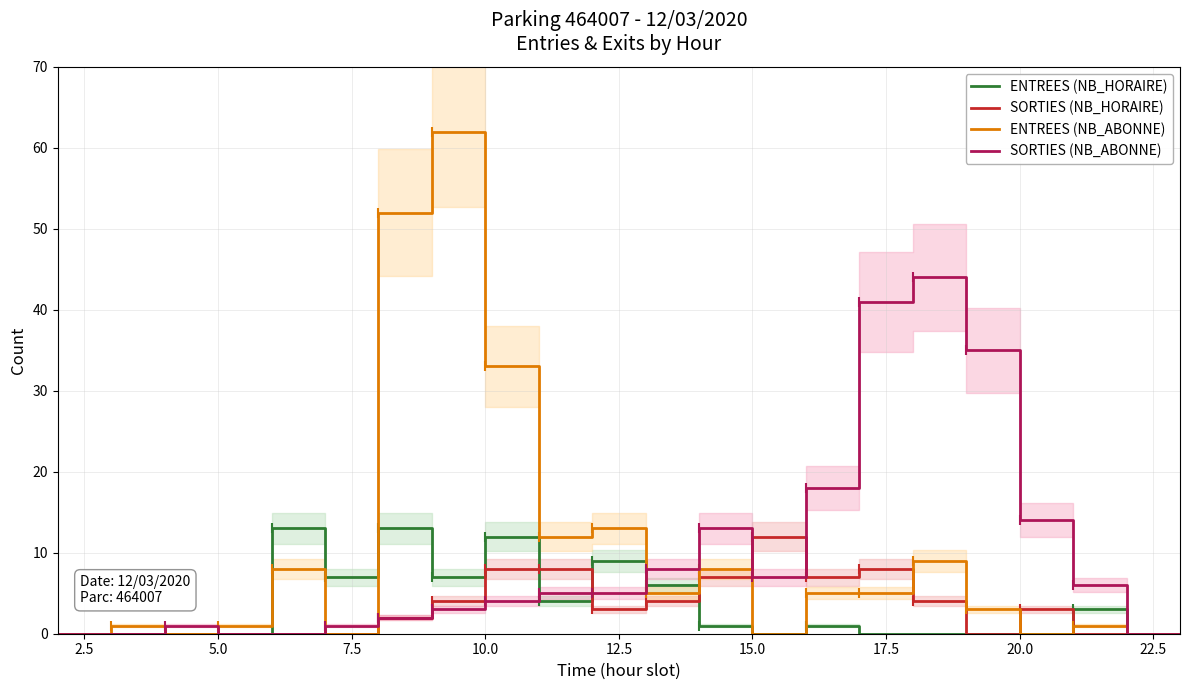

True or false: ENTREES (NB_HORAIRE) has more than 1 points higher than both neighbors.

True